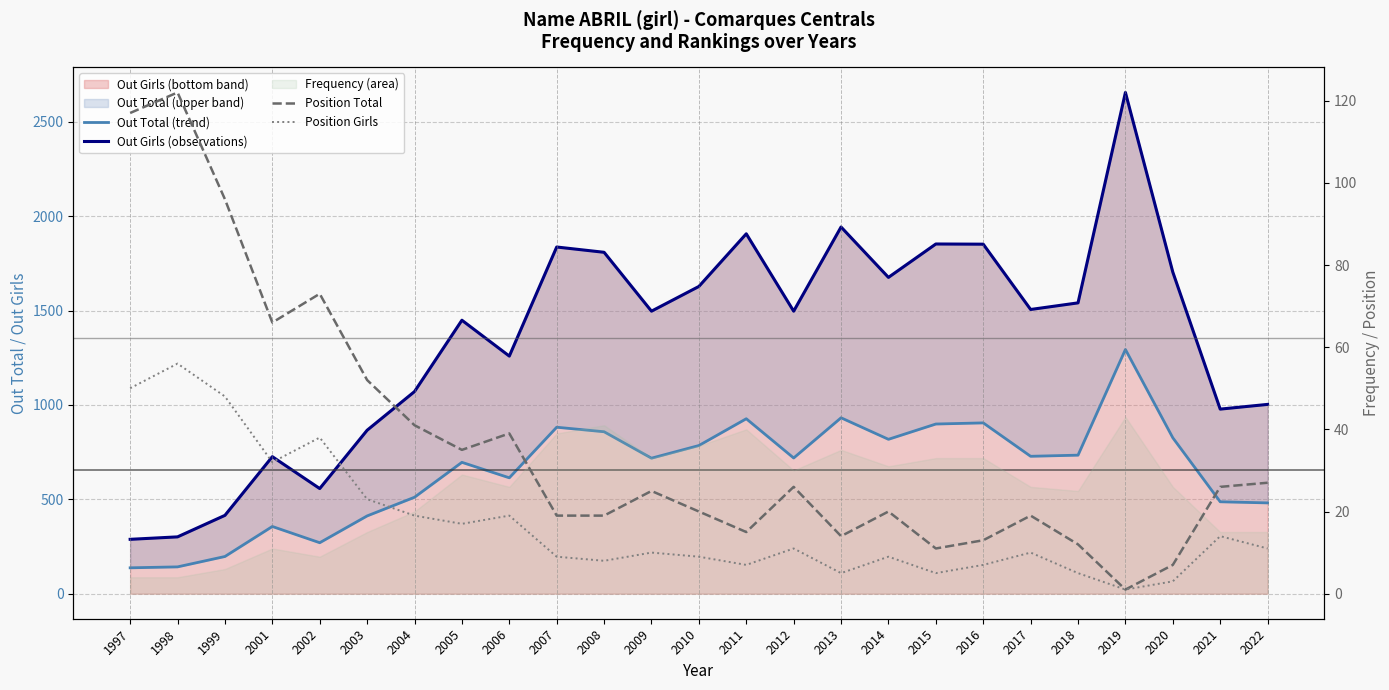

What is the value of the Out Girls (observations) point at the 9th from the left?

1259